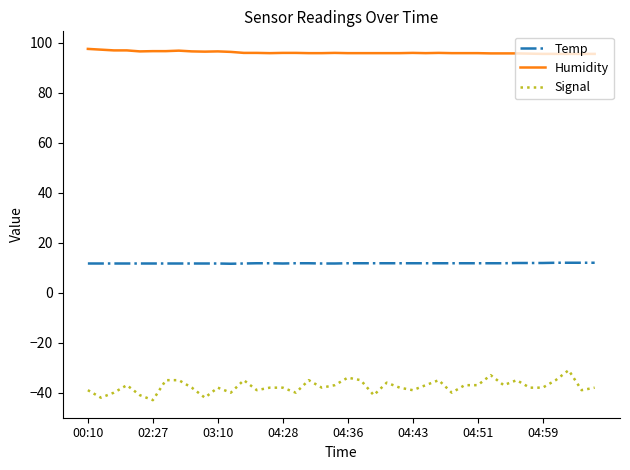

List the series in order of their overall mean, highest first.

Humidity, Temp, Signal